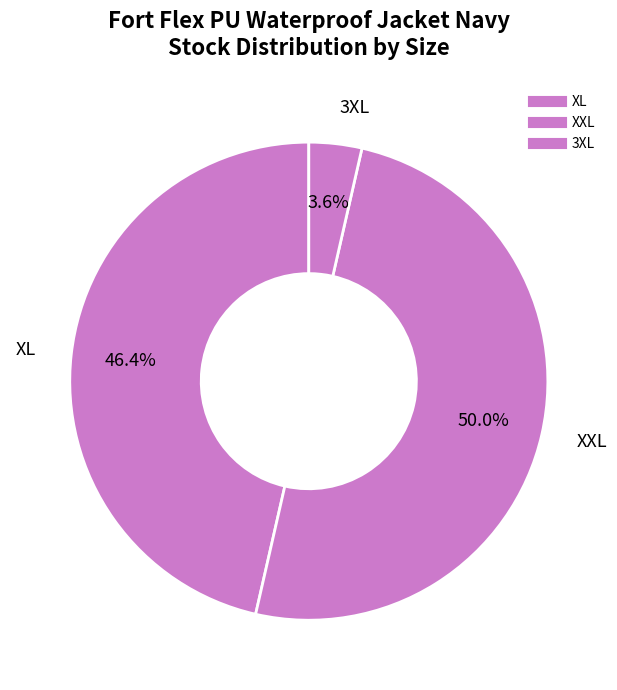

How many slices are in this pie chart?

3